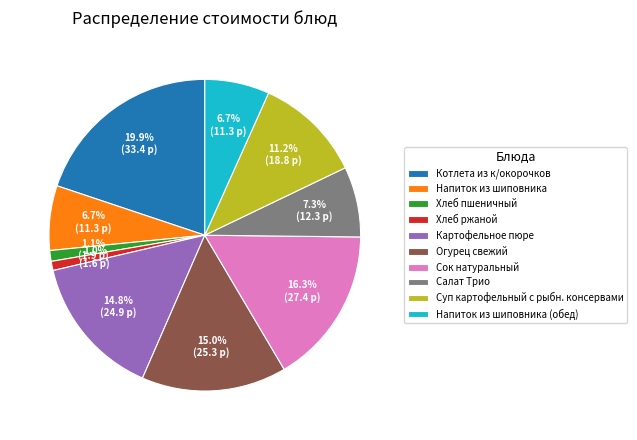

What portion of the pie excludes Сок натуральный?

83.7%